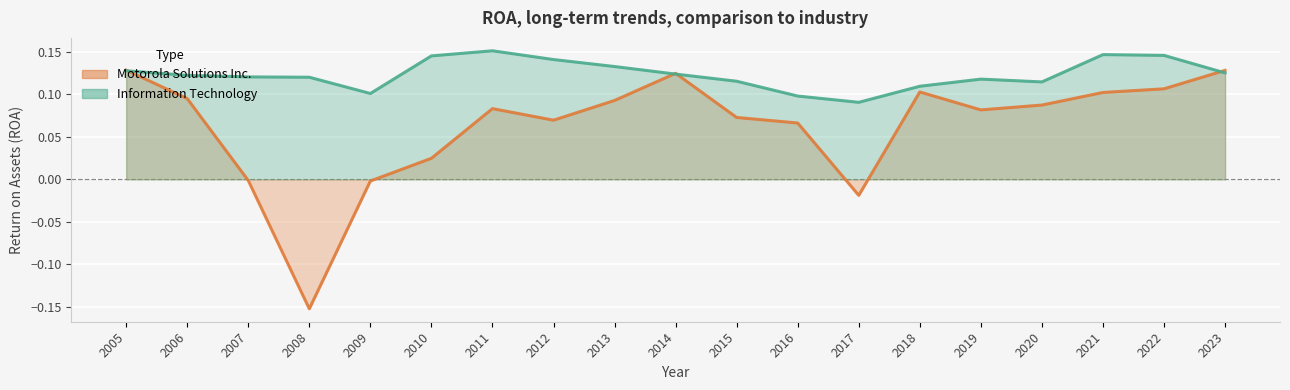

How many lines are shown in the chart?

2